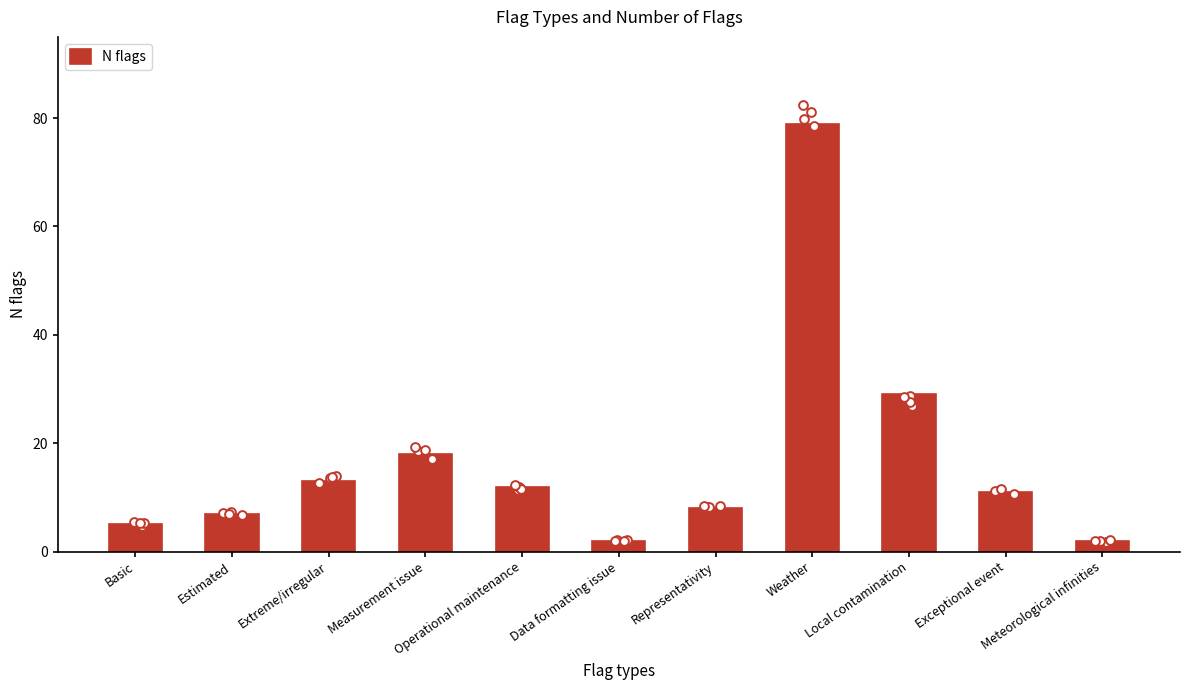

What is the change in value from Measurement issue to Data formatting issue?

-16